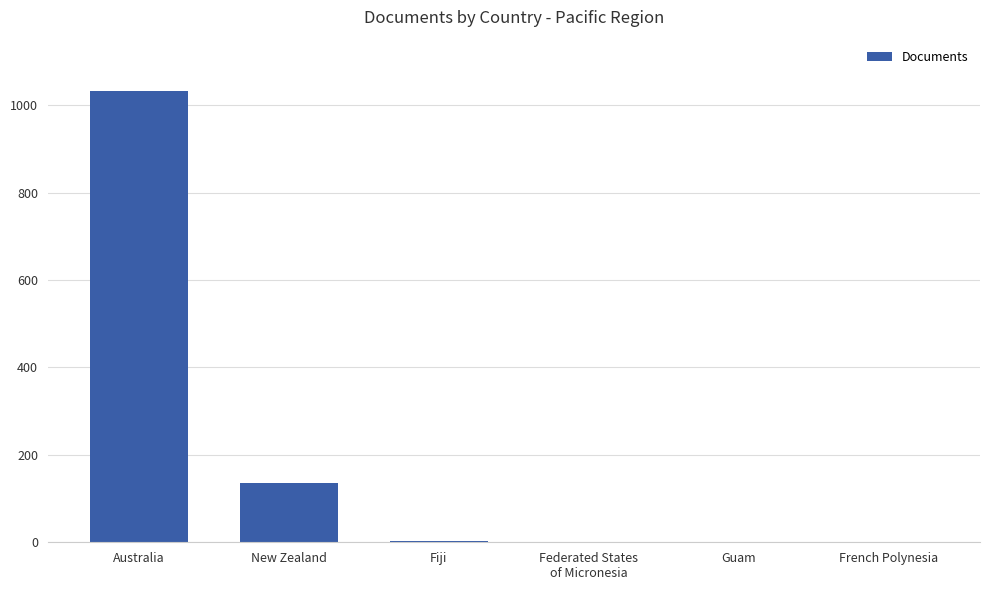

What value does the data have at Australia?

1033